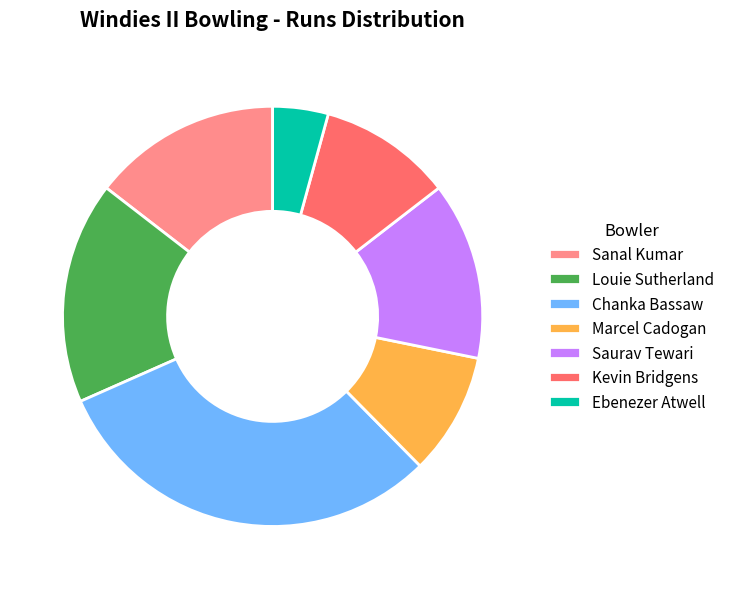

Which category has the biggest portion of the pie?

Chanka Bassaw